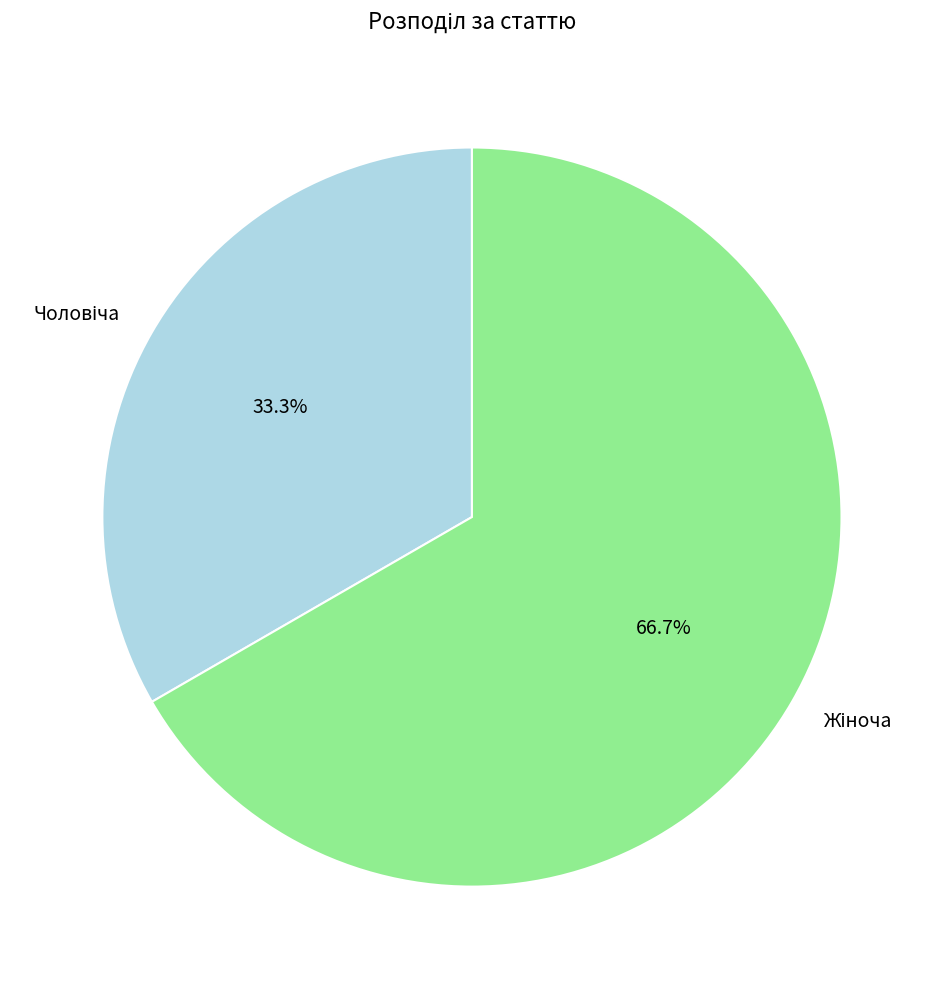

Is there a majority slice in this chart?

Yes